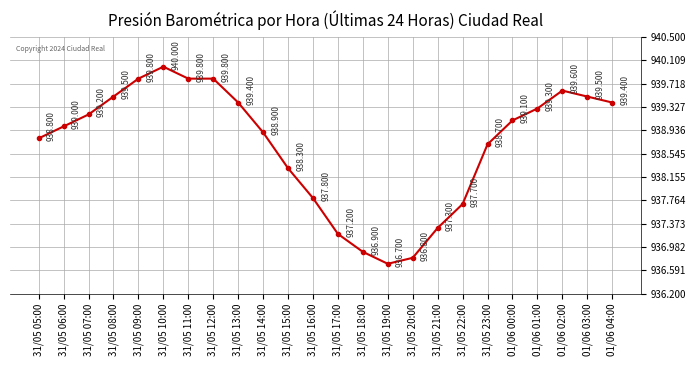

What is the ratio of the value at 31/05 20:00 to the value at 01/06 01:00?

1.0